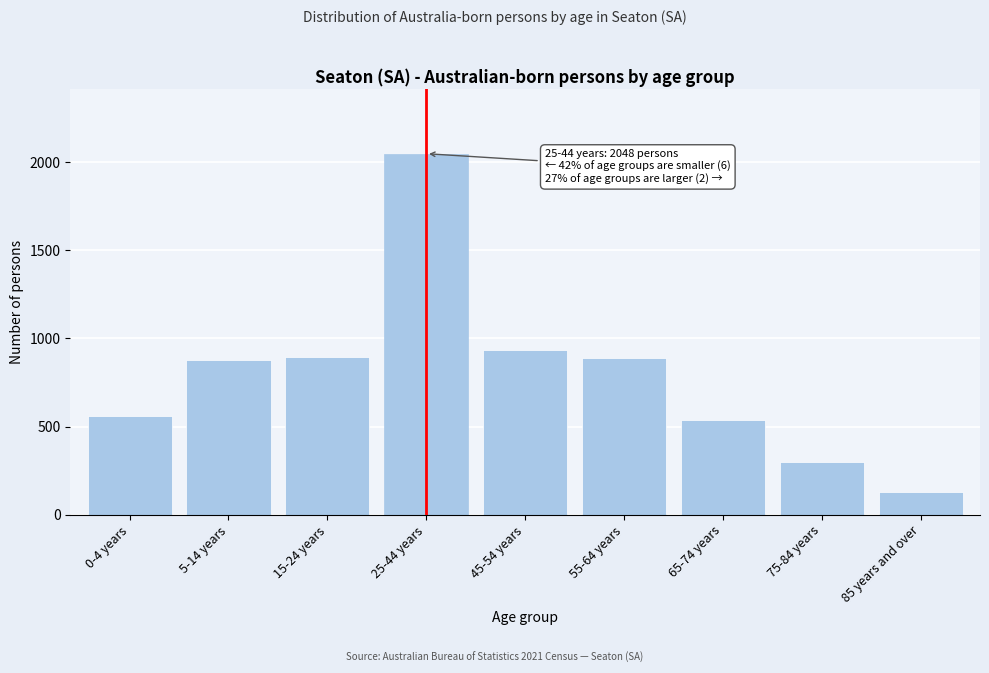

Is it true that the value at 55-64 years is 1234?

False